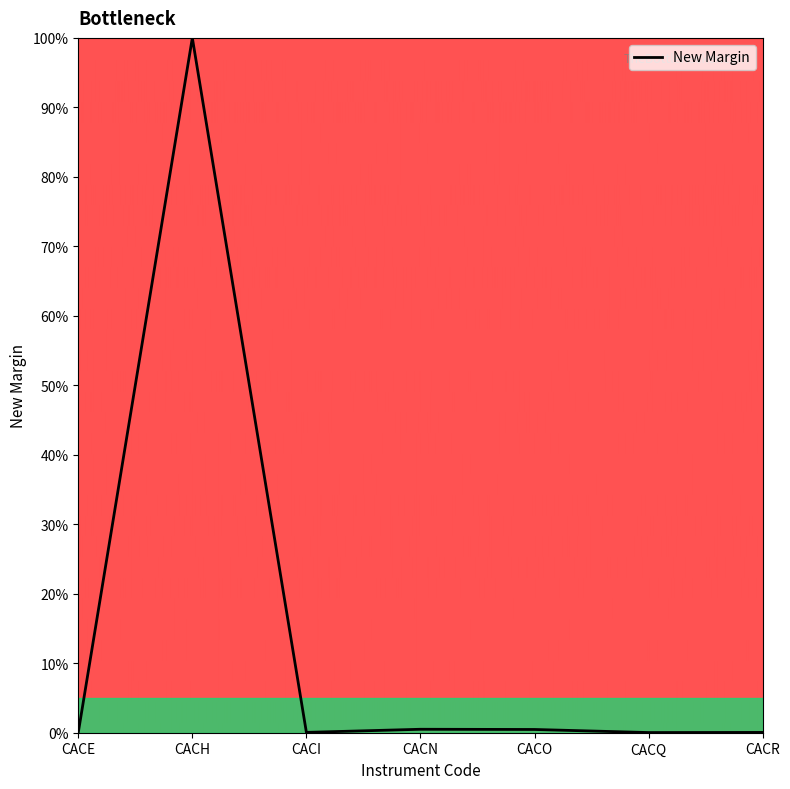

How many series are shown in this chart?

1